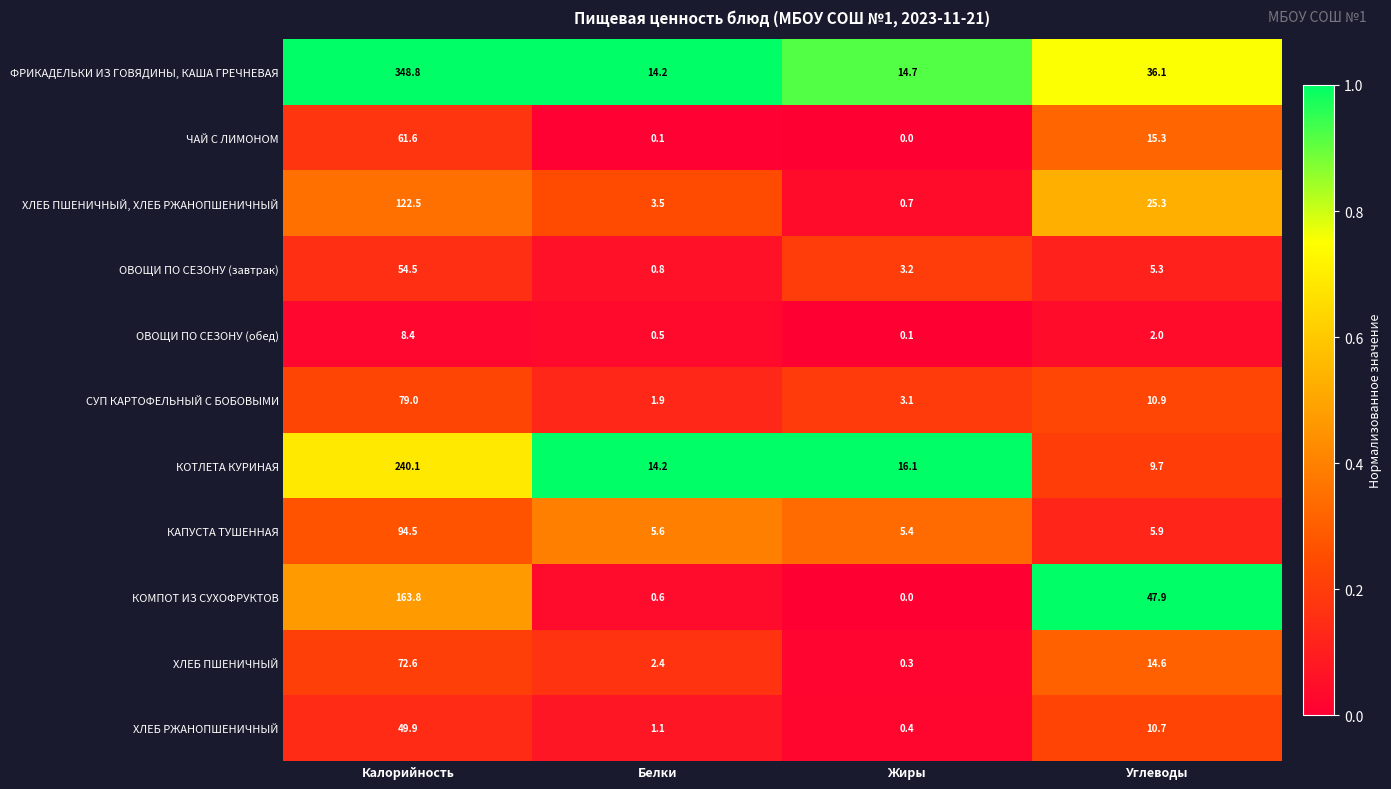

What is the sum of the ОВОЩИ ПО СЕЗОНУ (обед) values at Жиры and Углеводы?

2.1